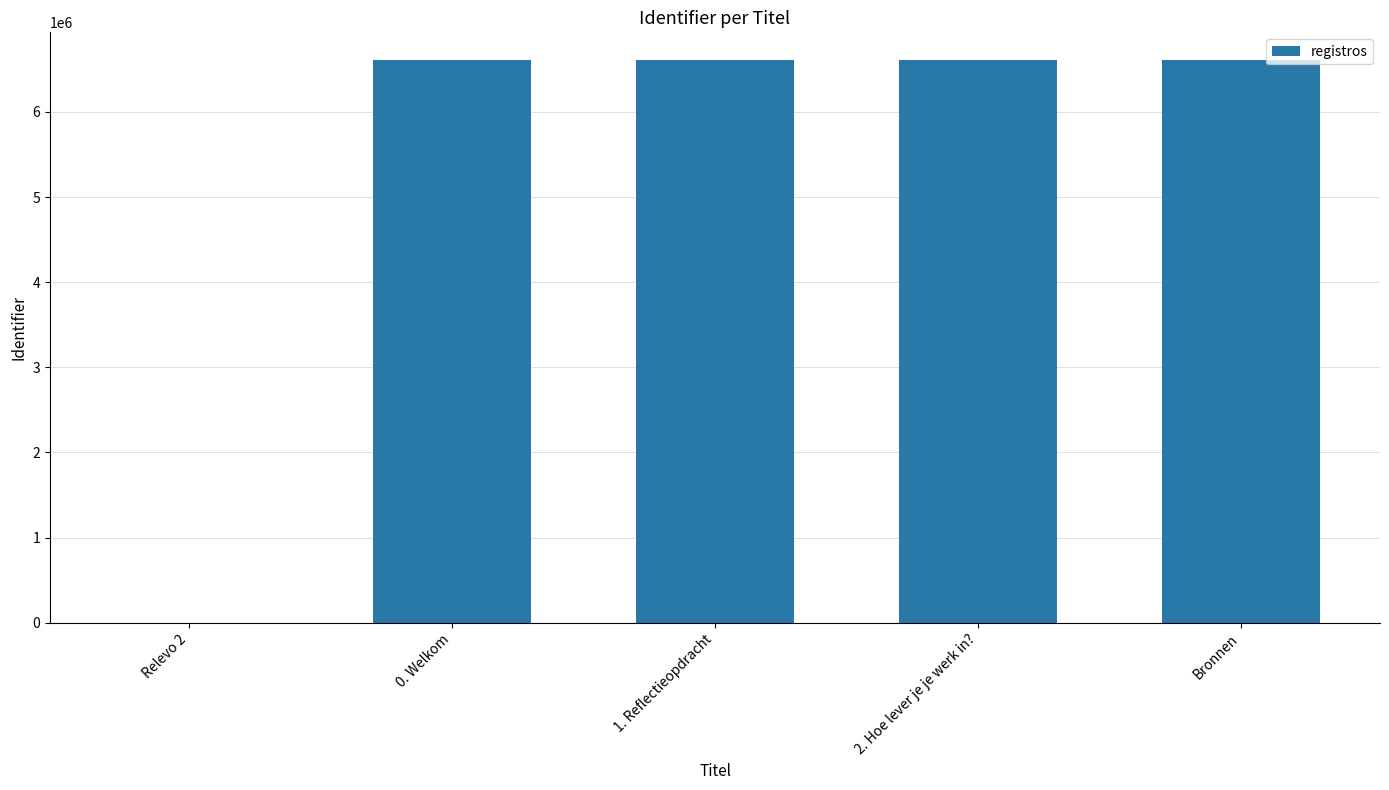

What is the change in value from Relevo 2 to 2. Hoe lever je je werk in??

+6603369